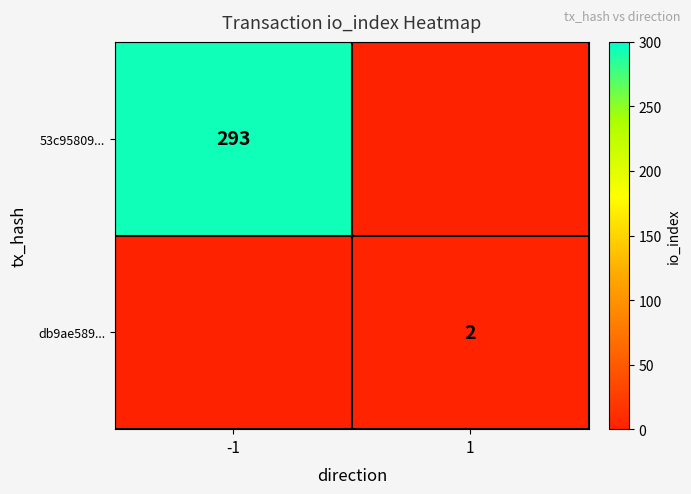

Is the value of 53c95809... at -1 greater than the value of db9ae589... at 1?

Yes